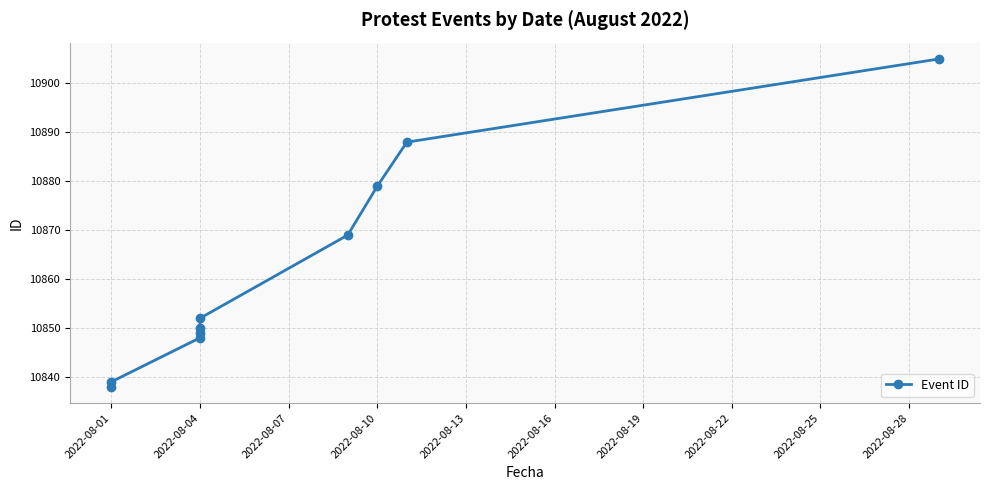

What is the sum of all values?

108617